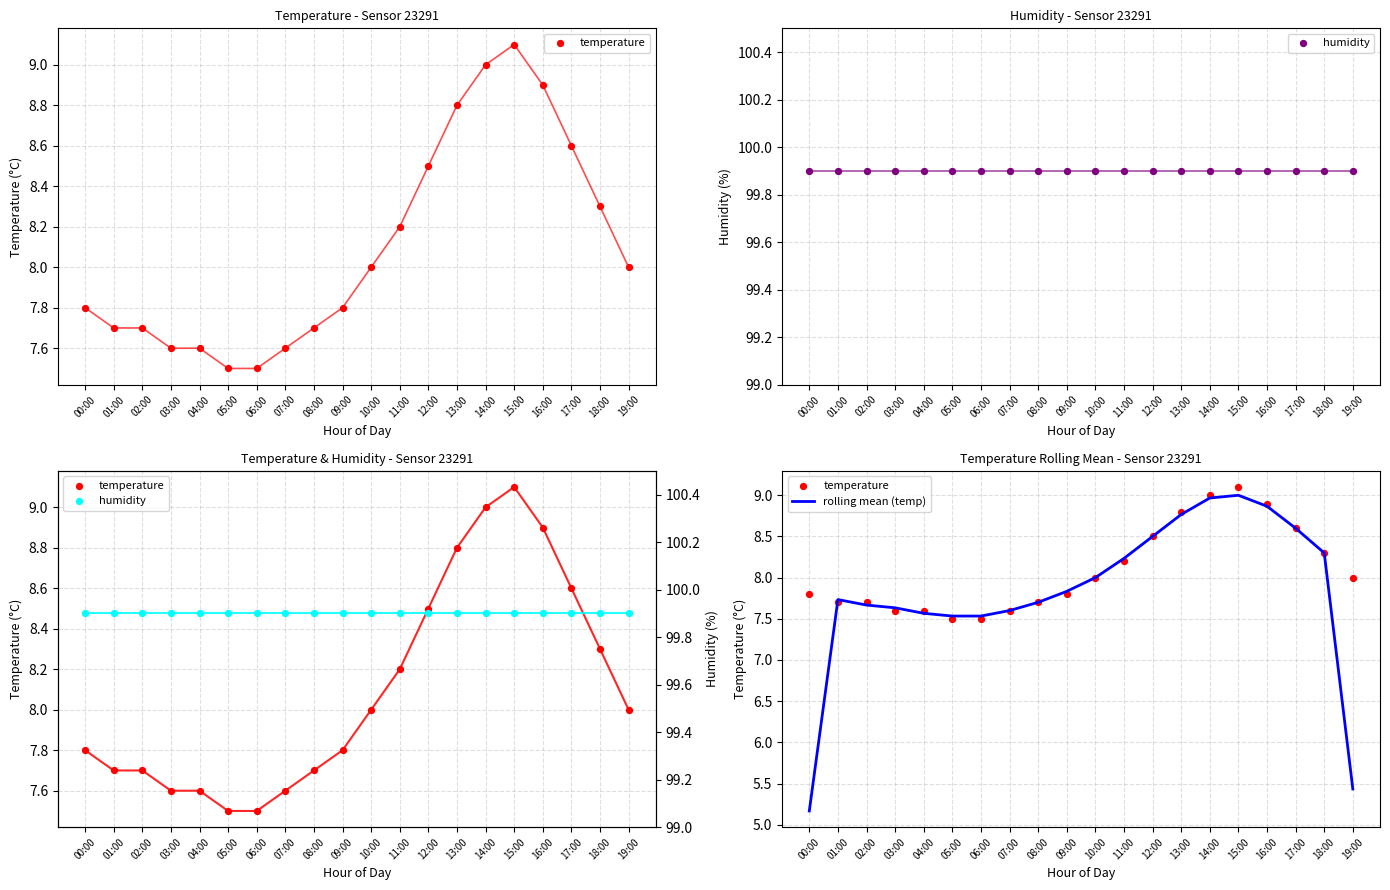

What are all the series names shown in the legend?

temperature, humidity, rolling mean (temp)